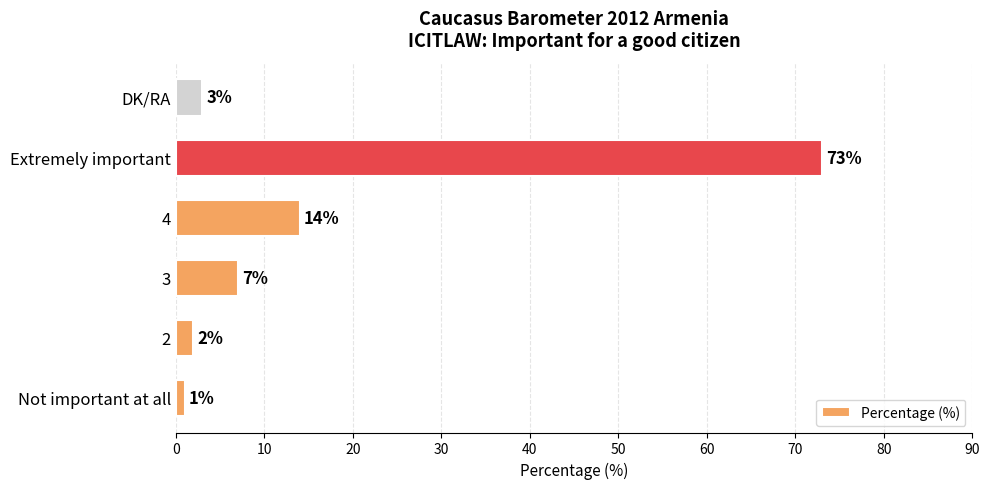

What is the sum of all values?

100